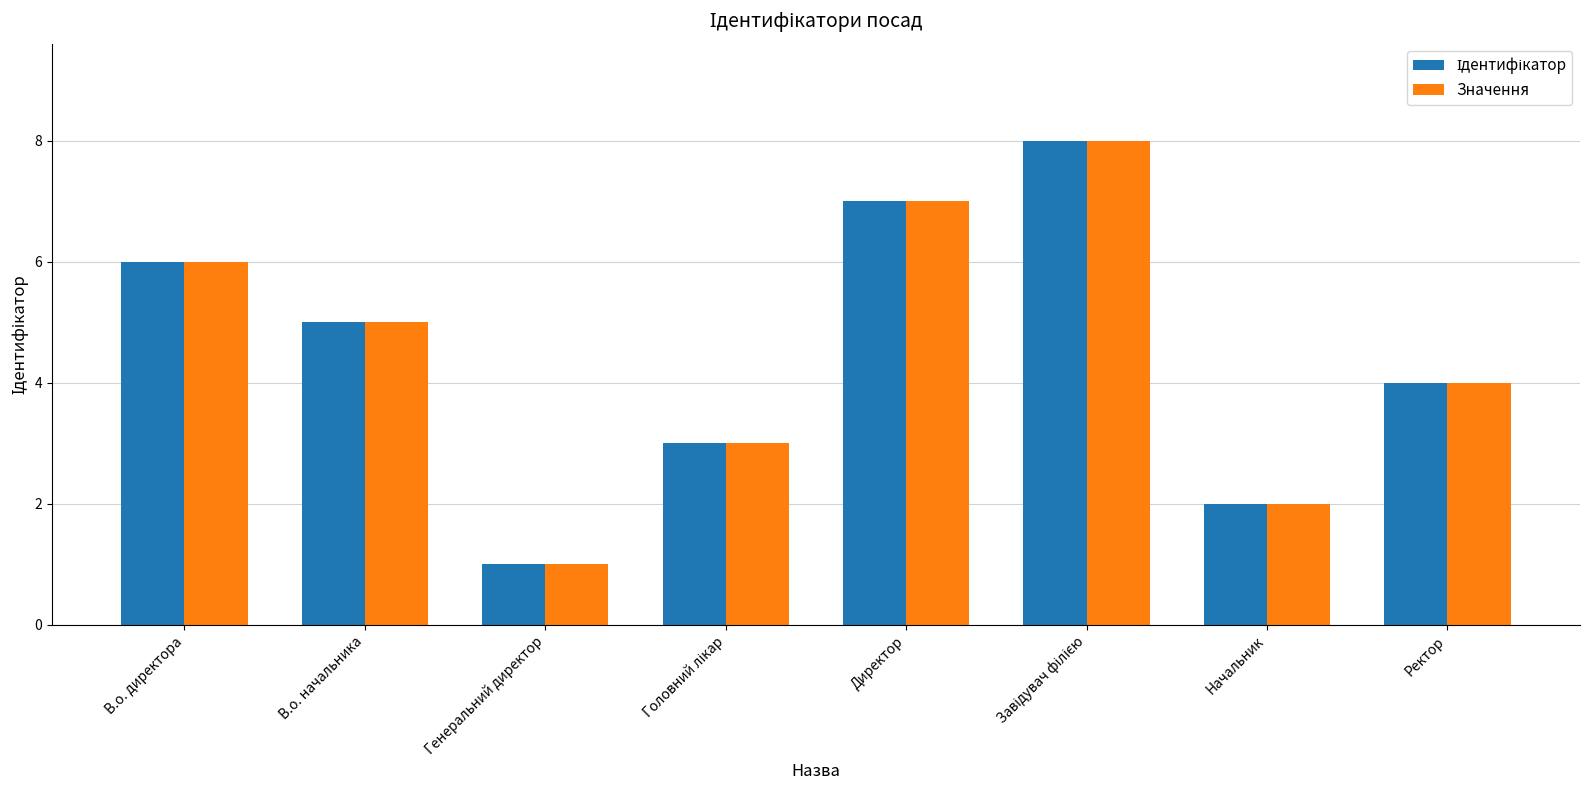

Where does the Значення series first go above 5?

В.о. директора